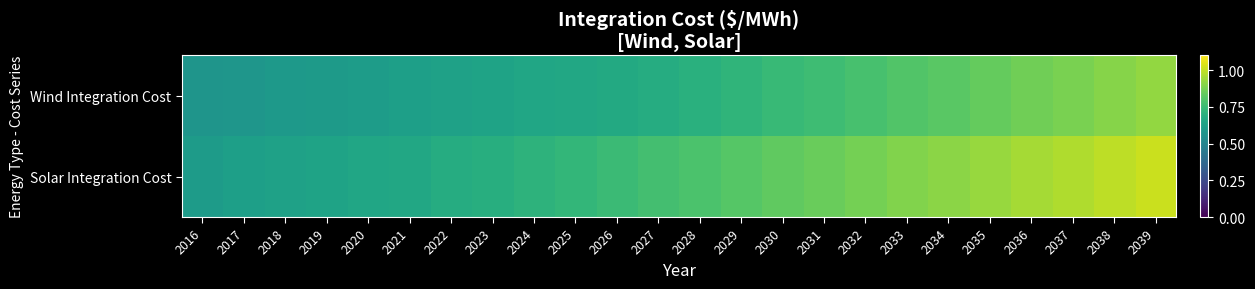

Which series has the largest total across all categories?

Solar Integration Cost